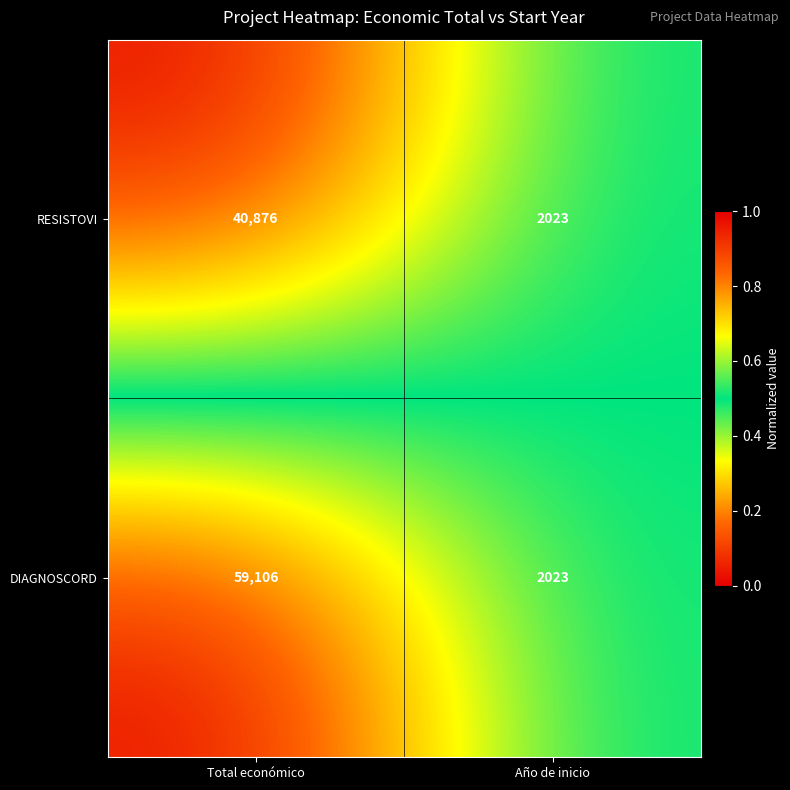

Which series has the largest range (max minus min)?

DIAGNOSCORD